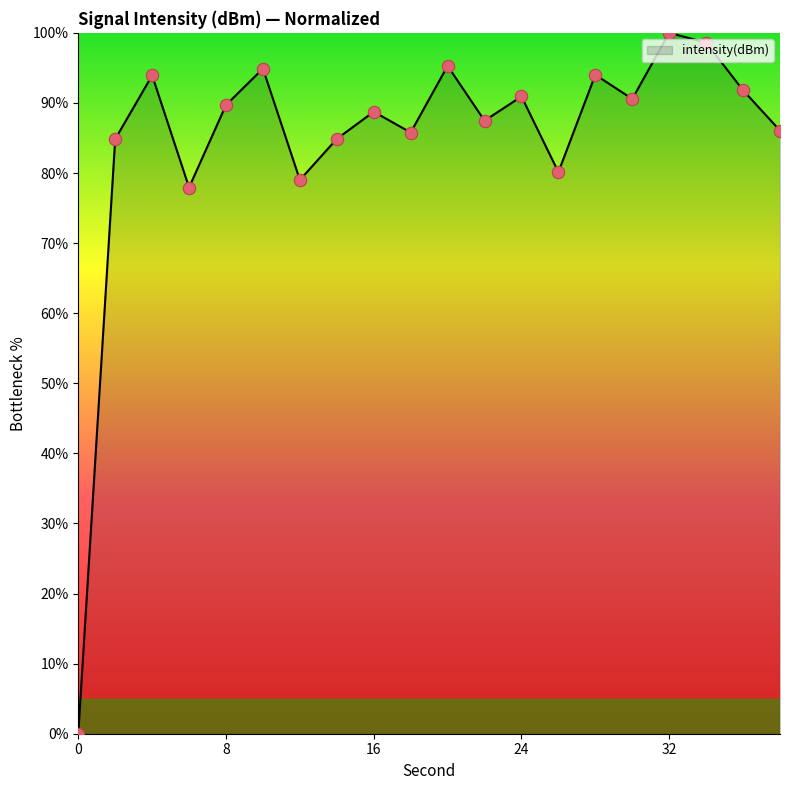

What is the greatest value displayed?

100.0